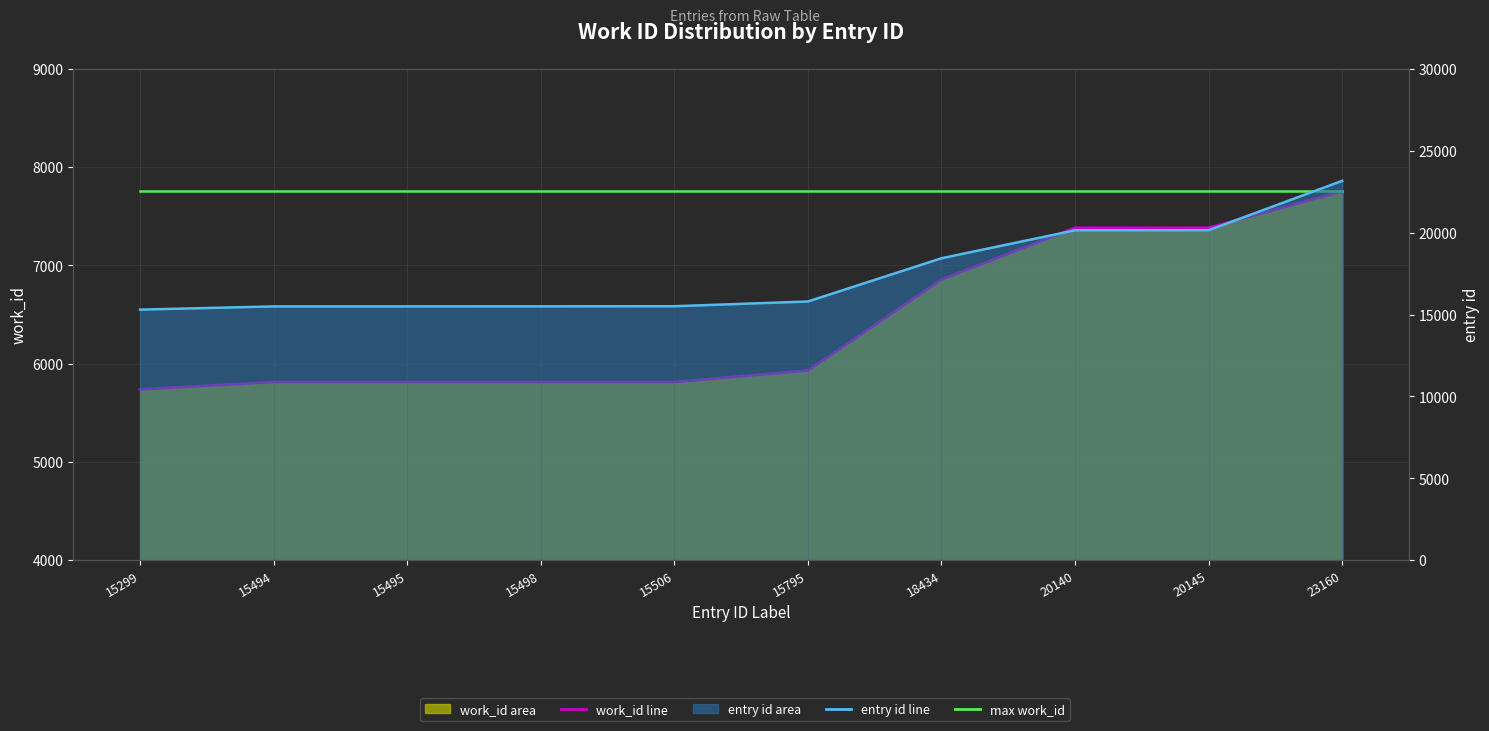

True or false: entry id (line) and max work_id cross at least once.

False